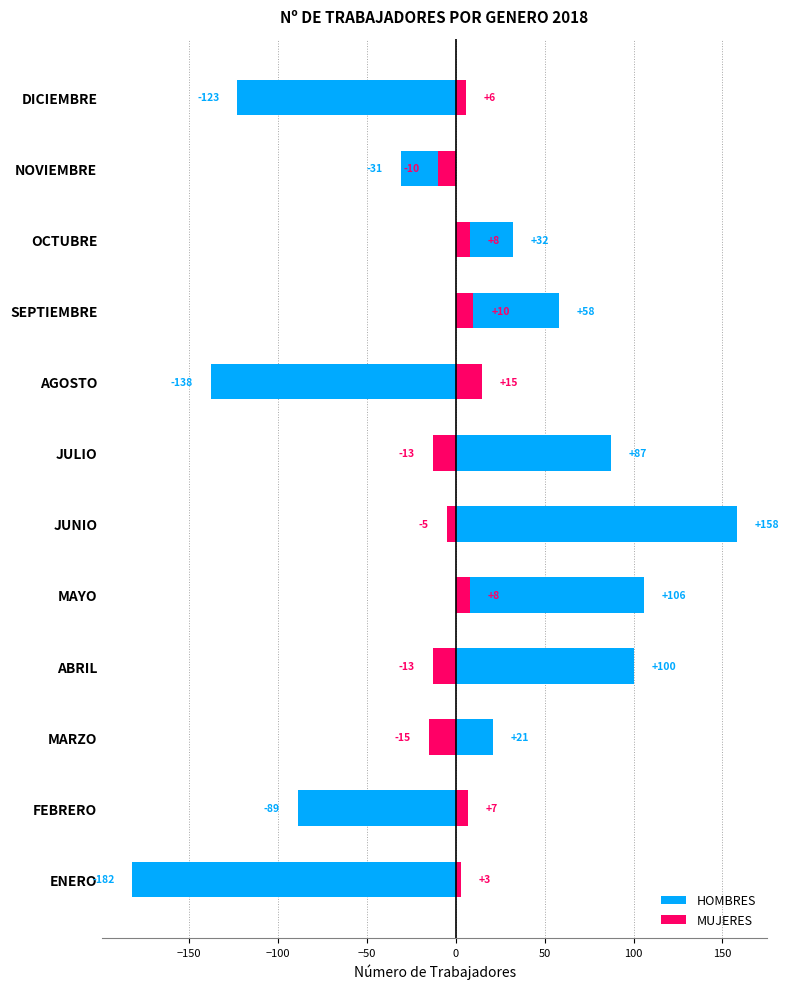

Which series changed the most between MARZO and NOVIEMBRE?

HOMBRES